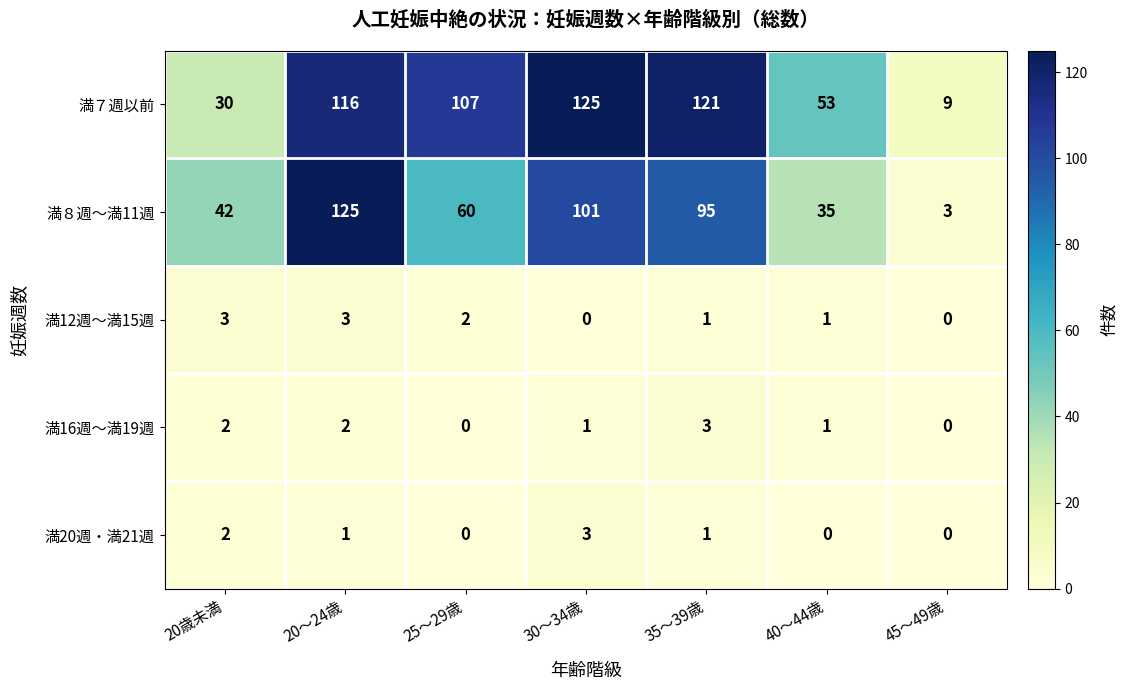

Rank the categories by 満８週～満11週 value from lowest to highest.

45～49歳, 40～44歳, 20歳未満, 25～29歳, 35～39歳, 30～34歳, 20～24歳